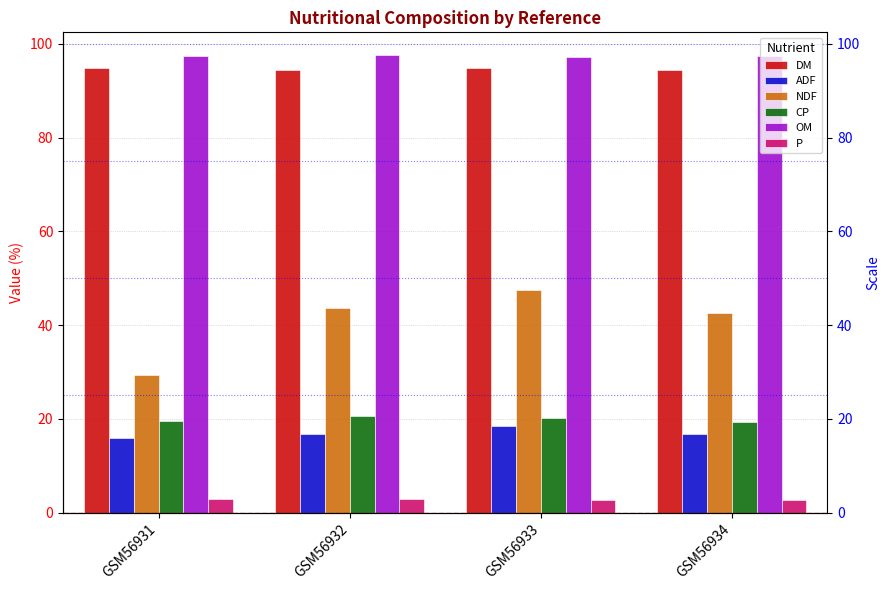

What is the value of the CP bar at the 2nd from the left?

20.6